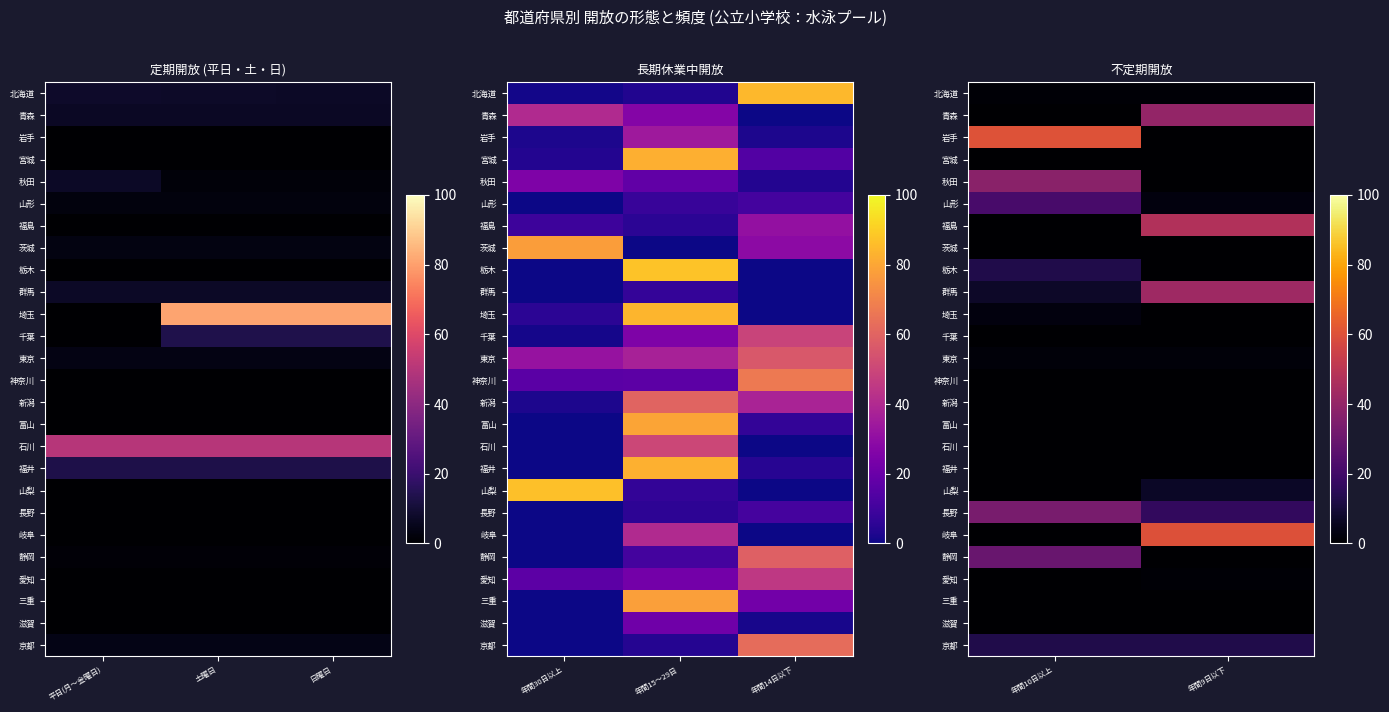

True or false: 青森 has a value of 0.0 at 年間10日以上.

True